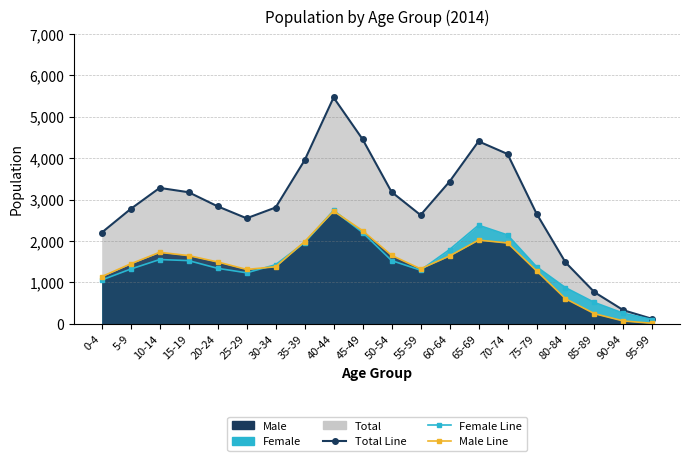

At which label does Female Line reach its peak?

40-44